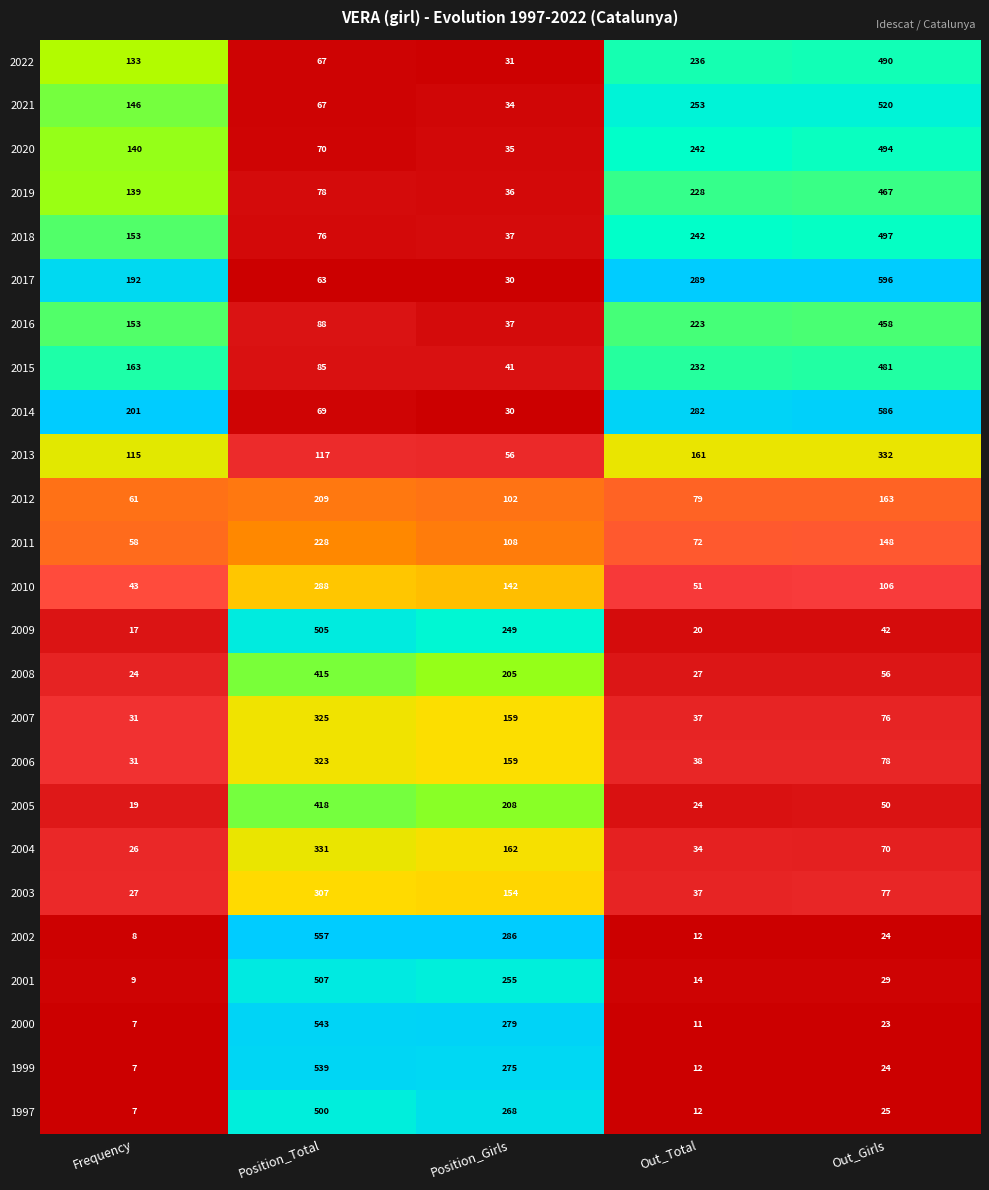

What is the difference between the maximum and minimum values in the 2008 series?

391